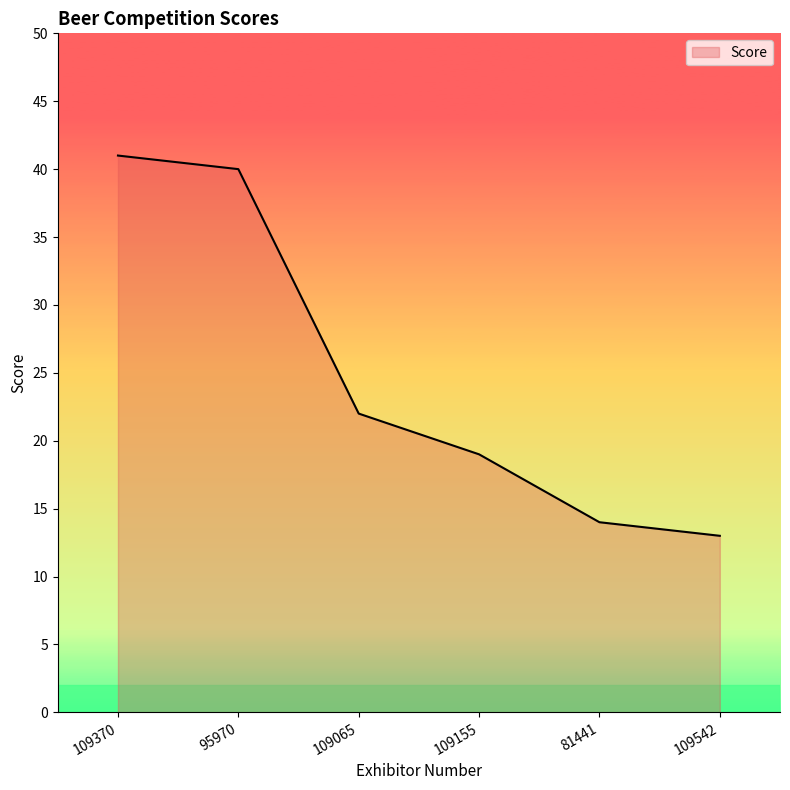

Approximately how many times larger is the value at 109155 compared to 95970?

0.5